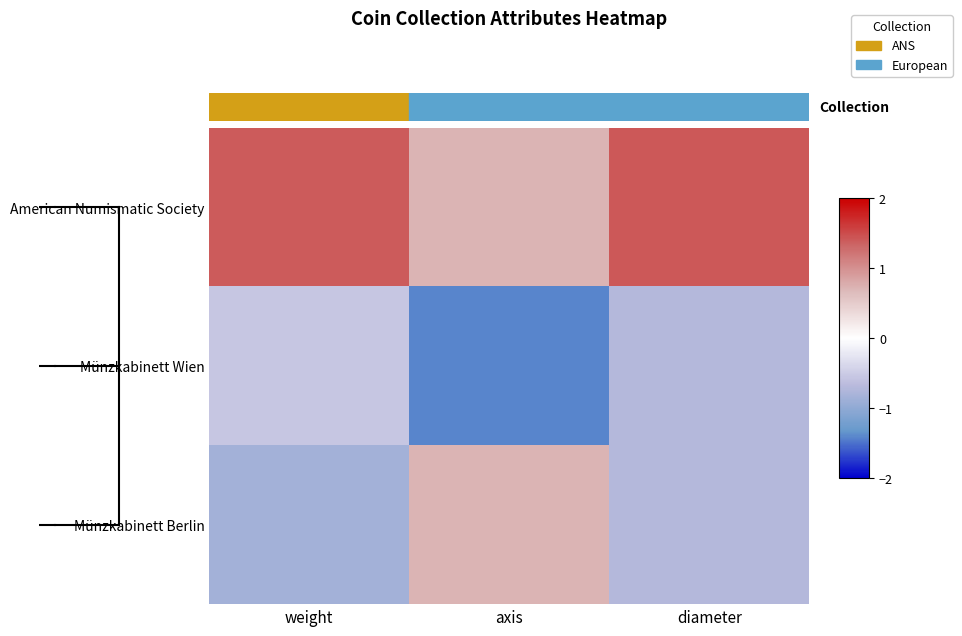

Which has a higher value, diameter or axis?

diameter